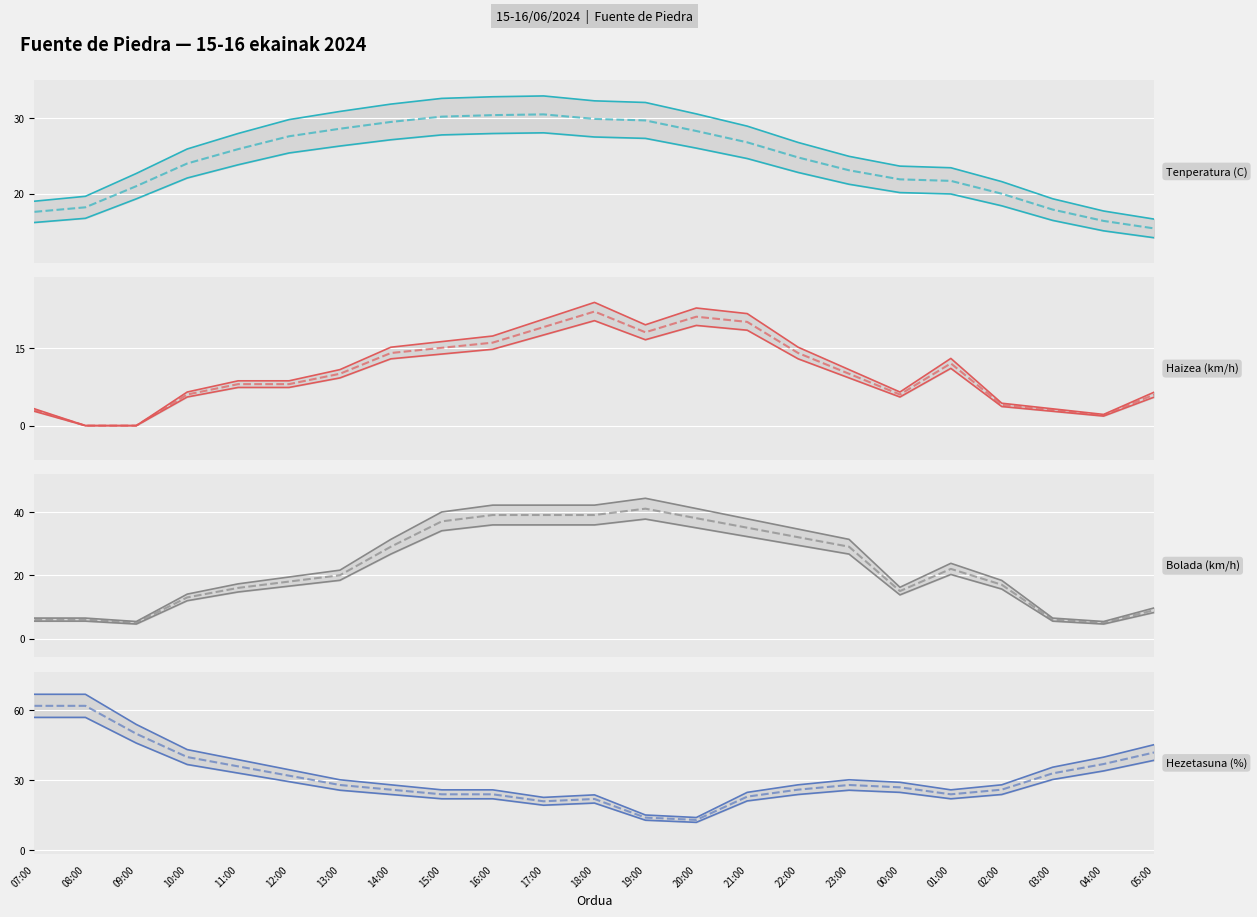

What is the total value across all series at 21:00?

96.4